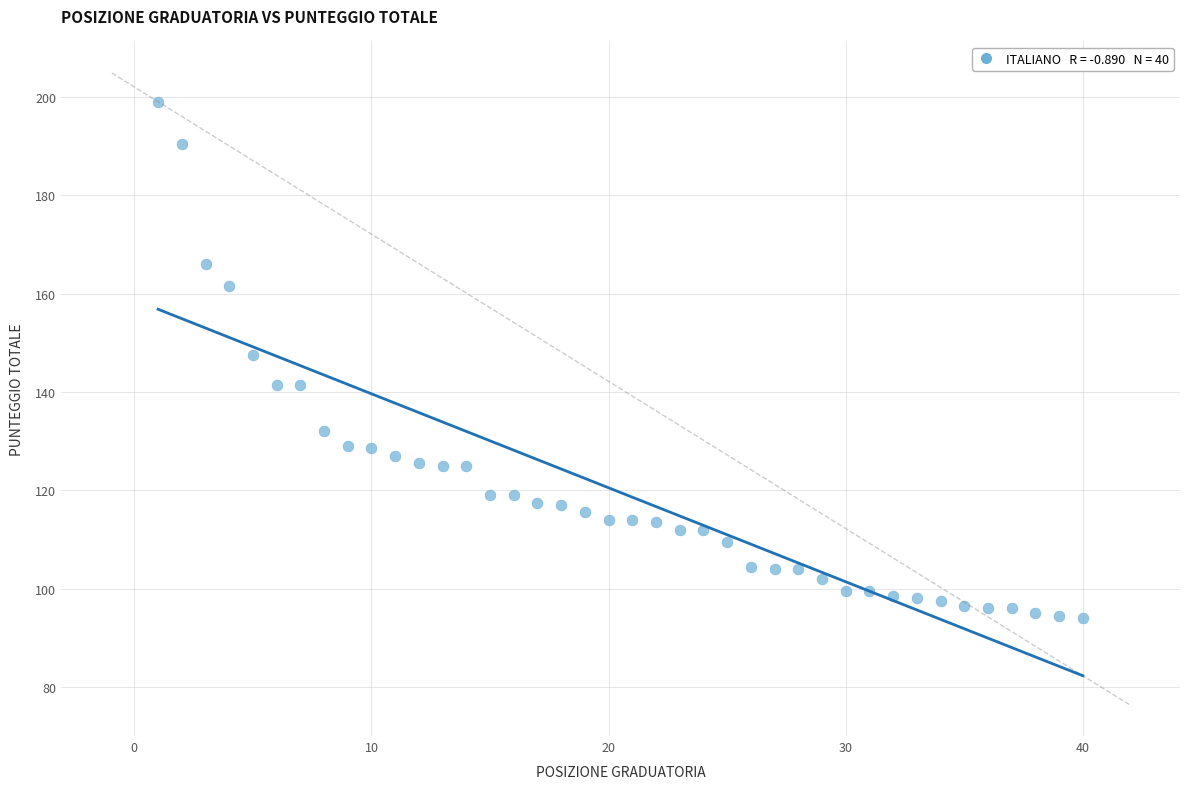

What is the range of X values (max minus min)?

39.0